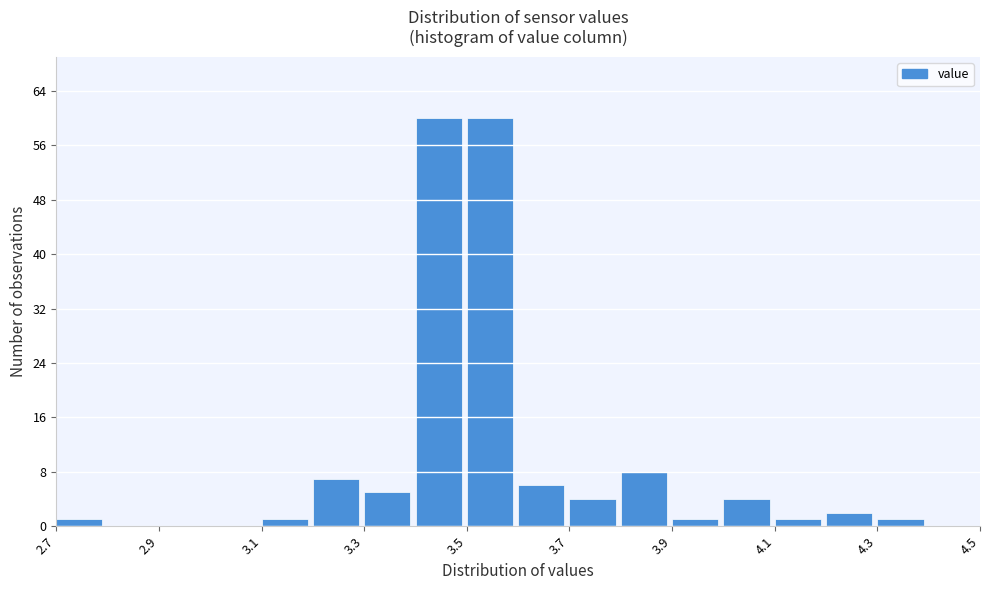

Reading left to right, transcribe this chart: for each bar, give the range it covers on the x-axis and its height. The values are not printed on the chart, so give them approximately, as read against the axis.

2.7 to 2.8: 1
2.8 to 2.9: 0
2.9 to 3.0: 0
3.0 to 3.1: 0
3.1 to 3.2: 1
3.2 to 3.3: 7
3.3 to 3.4: 5
3.4 to 3.5: 60
3.5 to 3.6: 60
3.6 to 3.7: 6
3.7 to 3.8: 4
3.8 to 3.9: 8
3.9 to 4.0: 1
4.0 to 4.1: 4
4.1 to 4.2: 1
4.2 to 4.3: 2
4.3 to 4.4: 1
4.4 to 4.5: 0